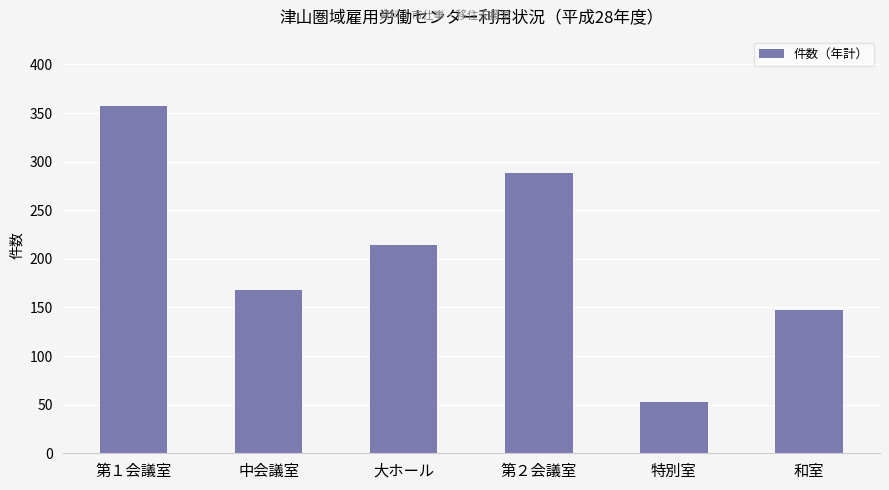

Reading left to right, what are all the values shown in this chart?

第１会議室=357	中会議室=168	大ホール=214	第２会議室=288	特別室=53	和室=147